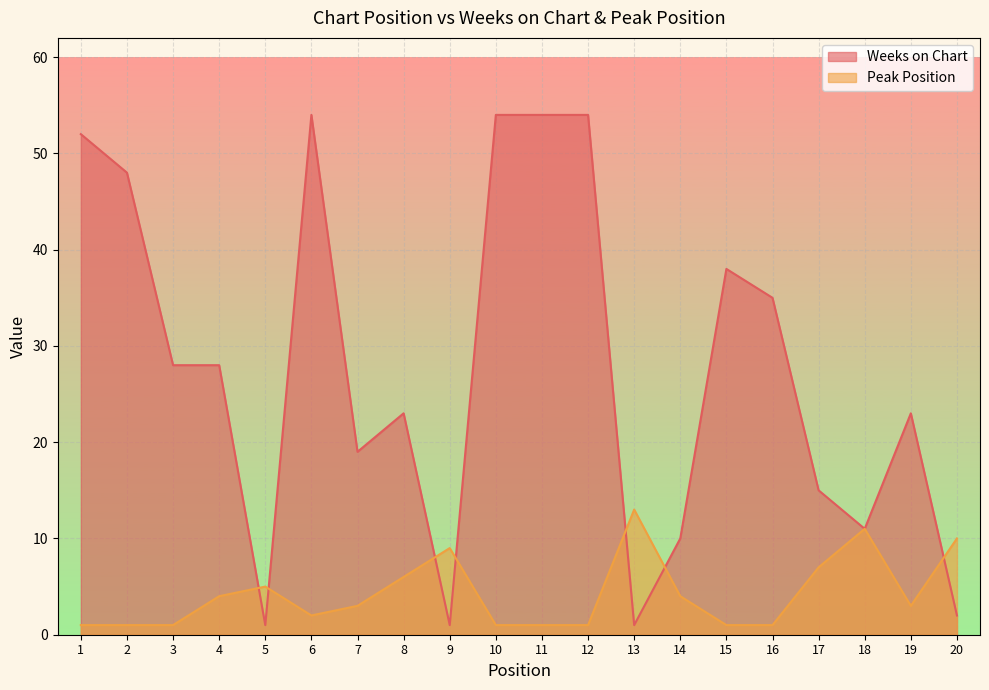

The value of Peak Position at 9 is 15. True or false?

False